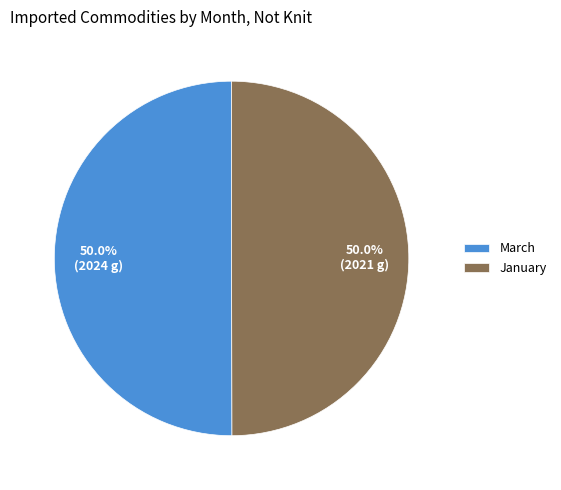

To the nearest percent, what percentage of the pie is March?

50%